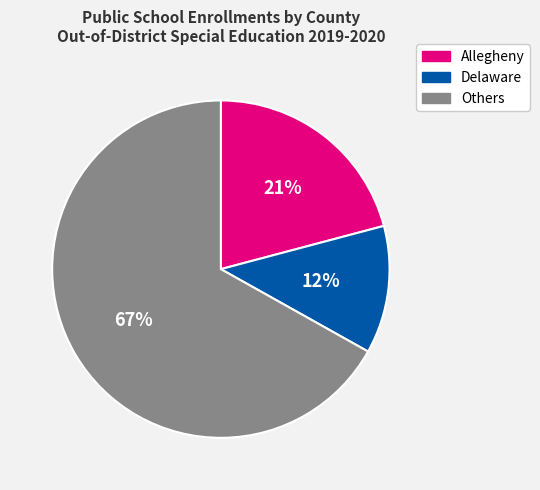

To the nearest percent, what is the average slice percentage?

33%